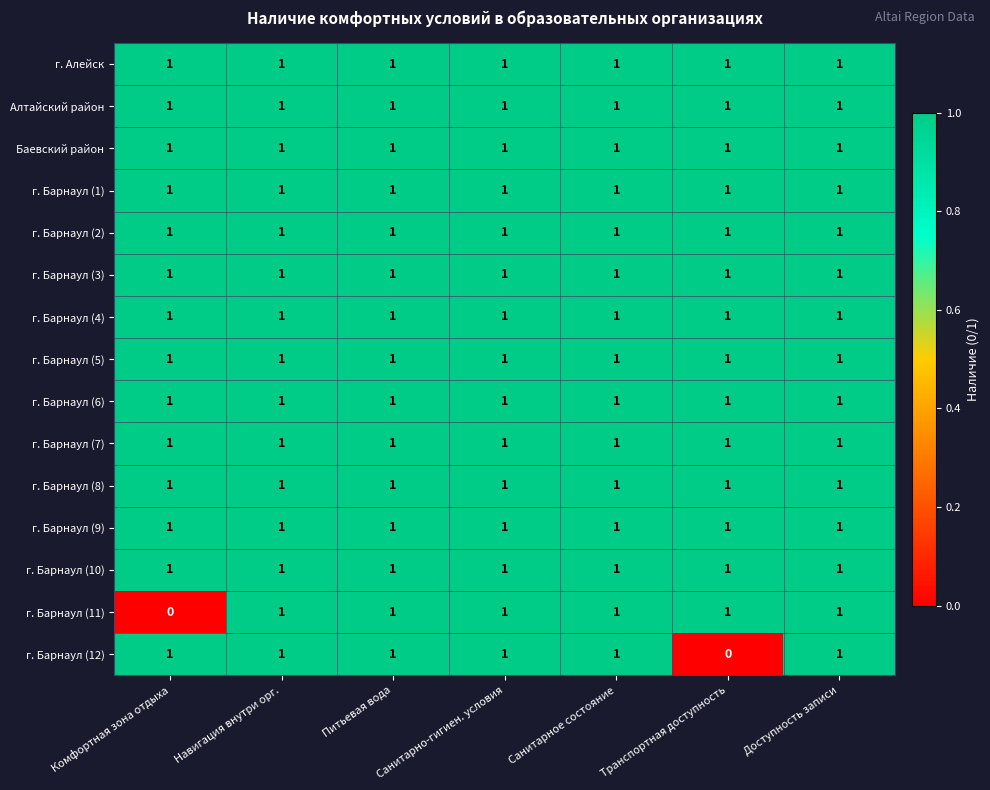

The value of г. Барнаул (12) at Санитарное состояние is 1. True or false?

True